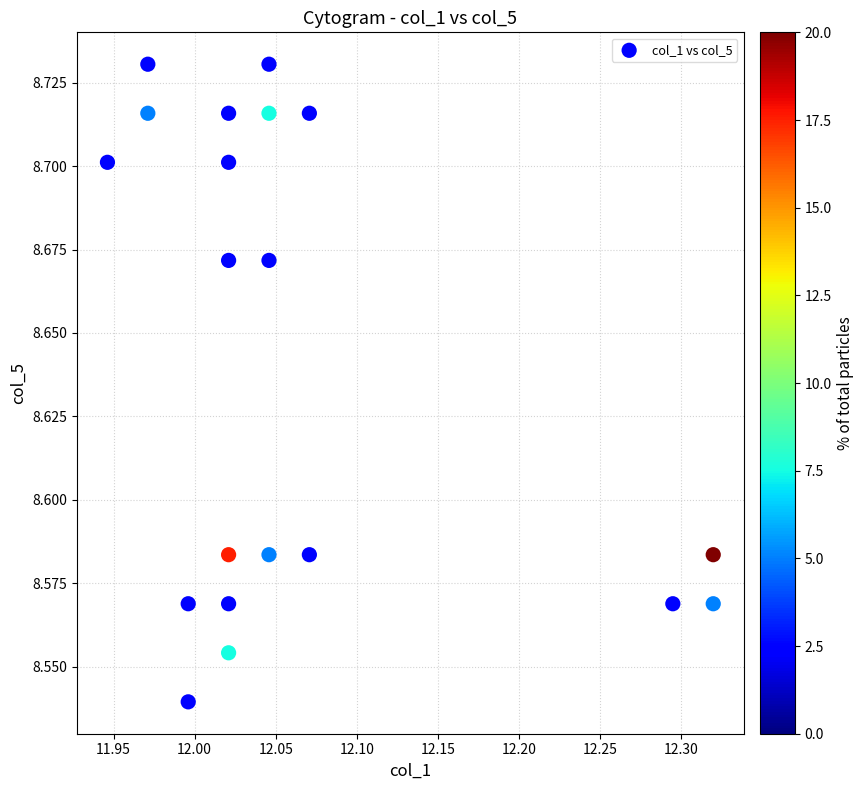

What is the range of X values (max minus min)?

0.4